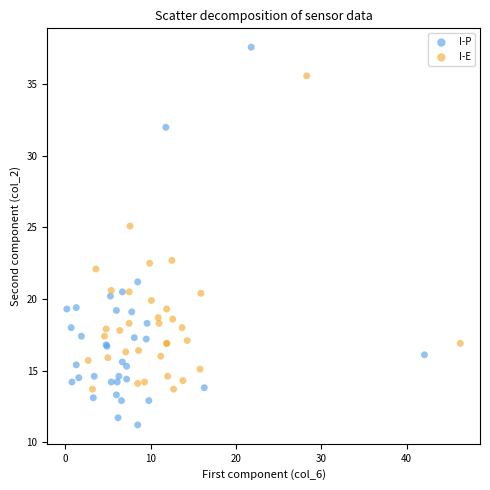

Which series has the widest spread of Y values?

I-P